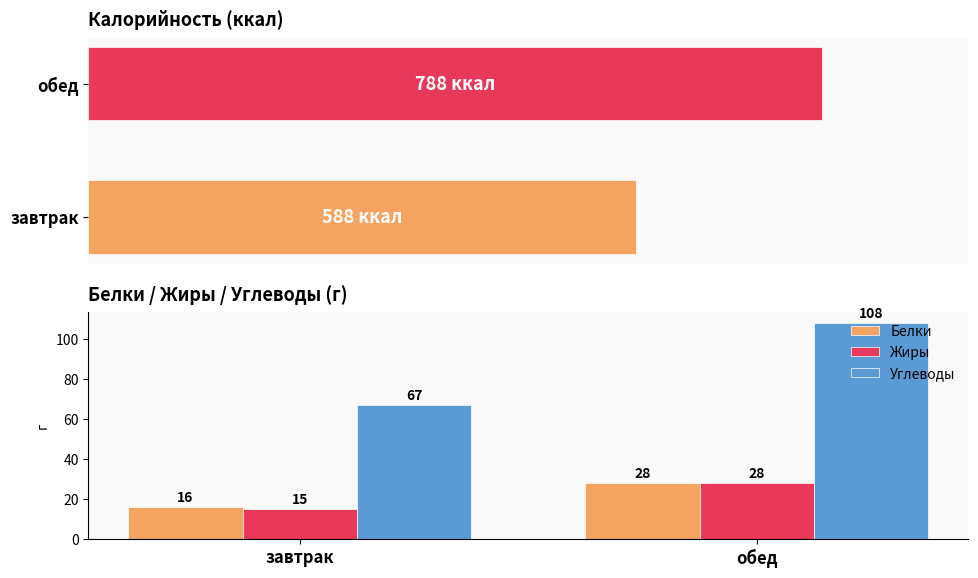

The value of Жиры at обед is 28. True or false?

True